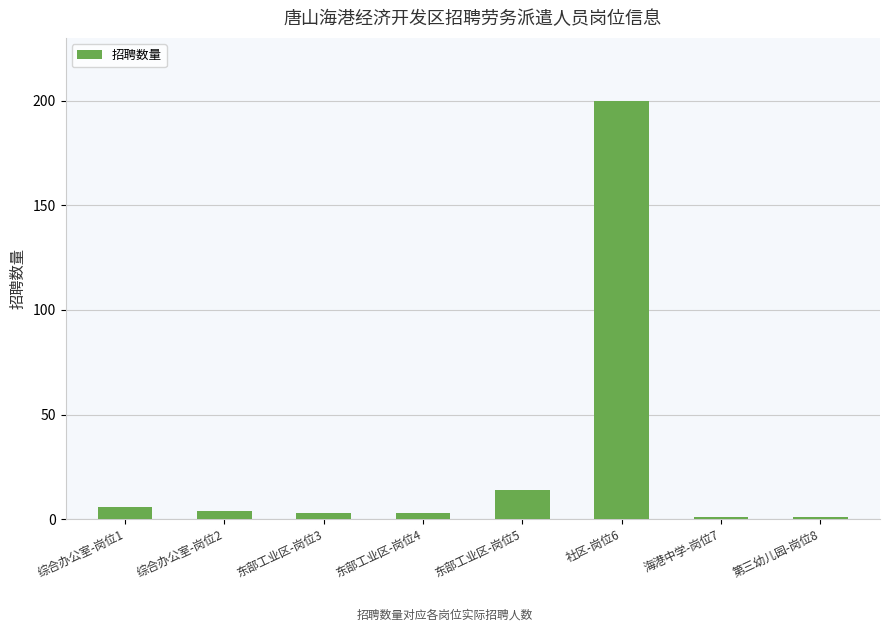

The chart shows a value of 23 at 东部工业区-岗位5. True or false?

False